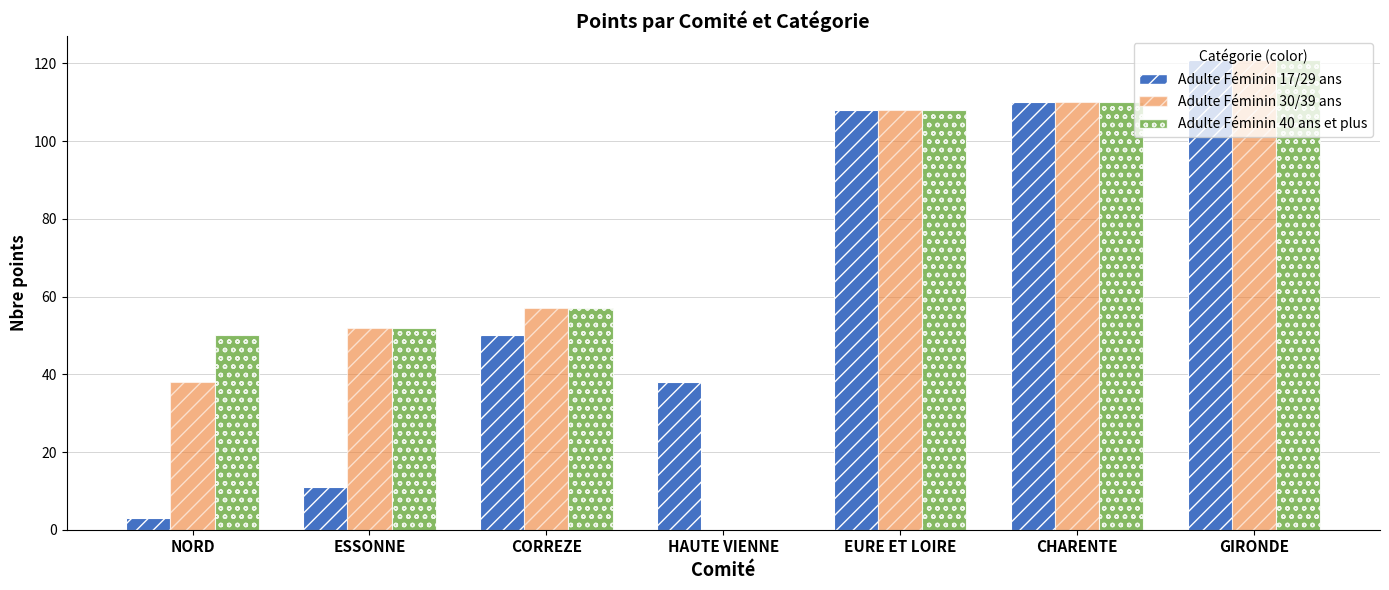

Reading left to right, what are all the values shown in this chart?

Adulte Féminin 17/29 ans: NORD=3	ESSONNE=11	CORREZE=50	HAUTE VIENNE=38	EURE ET LOIRE=108	CHARENTE=110	GIRONDE=121
Adulte Féminin 30/39 ans: NORD=38	ESSONNE=52	CORREZE=57	HAUTE VIENNE=0	EURE ET LOIRE=108	CHARENTE=110	GIRONDE=121
Adulte Féminin 40 ans et plus: NORD=50	ESSONNE=52	CORREZE=57	HAUTE VIENNE=0	EURE ET LOIRE=108	CHARENTE=110	GIRONDE=121